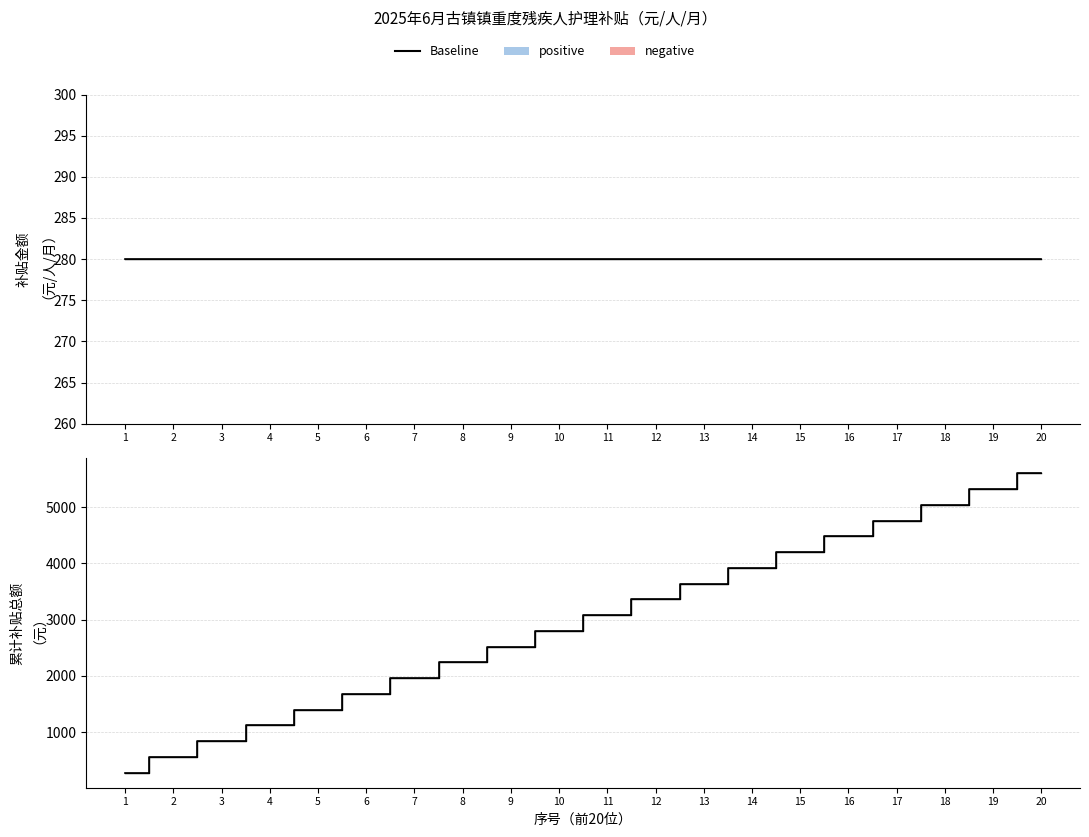

True or false: 累计补贴总额（元） and 补贴金额（单位：元/人/月） intersect in this chart.

False